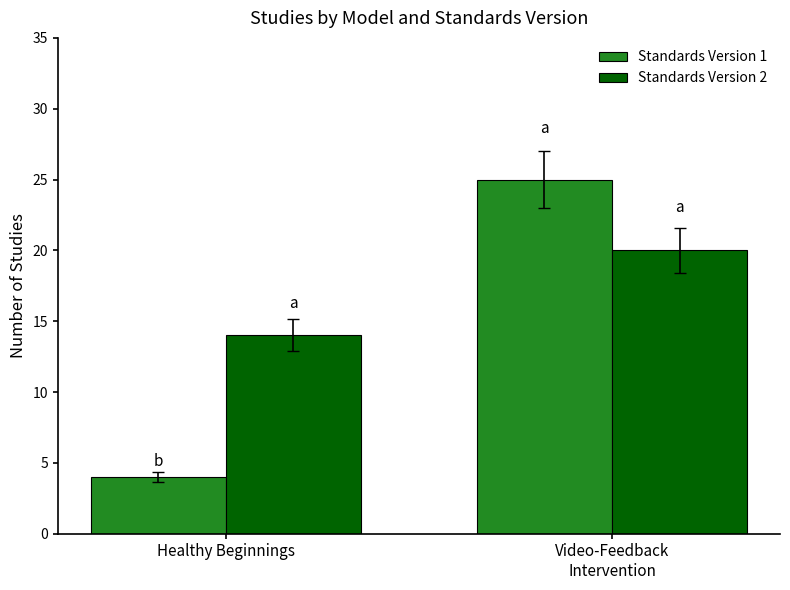

Reading right to left, extract all data points from this chart.

Standards Version 1: 25	4
Standards Version 2: 20	14